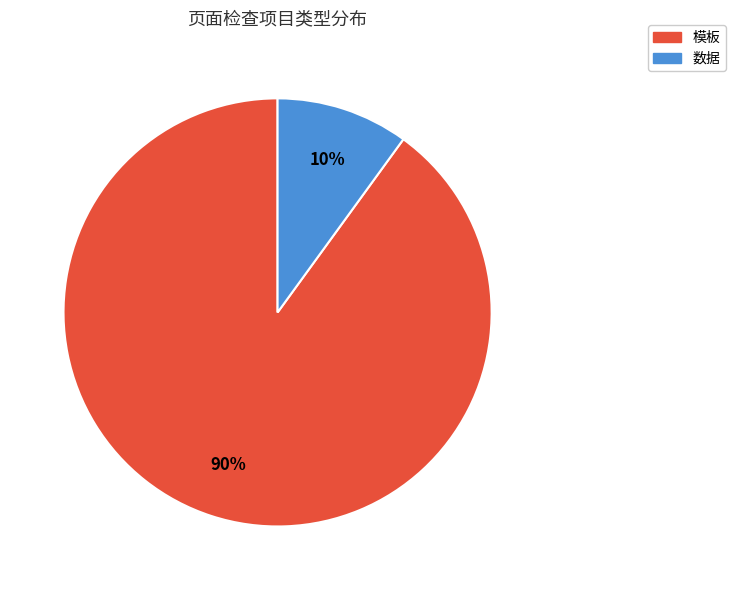

Combined, do 数据 and 模板 account for over 50%?

Yes